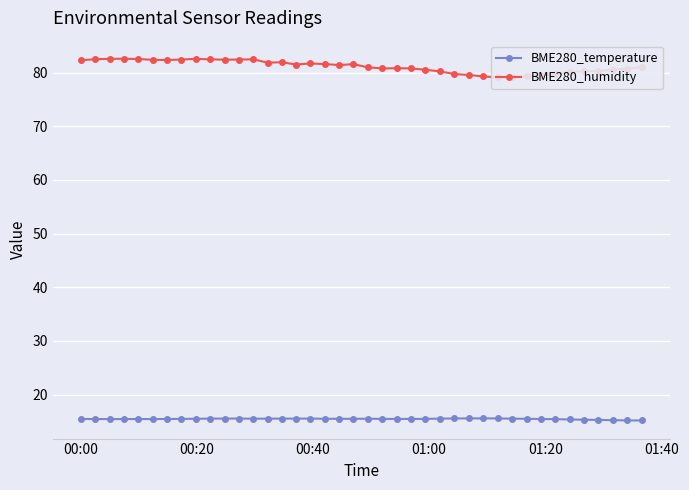

Rank the series by their average value, from highest to lowest.

BME280_humidity, BME280_temperature